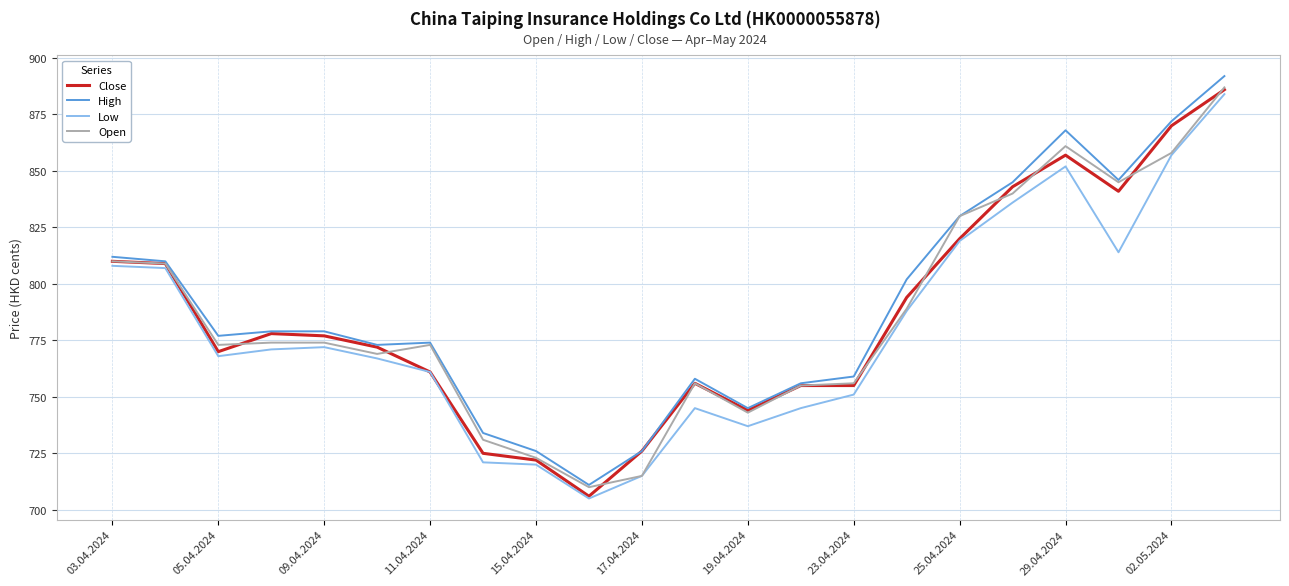

Does the chart display data point markers on the line(s)?

No